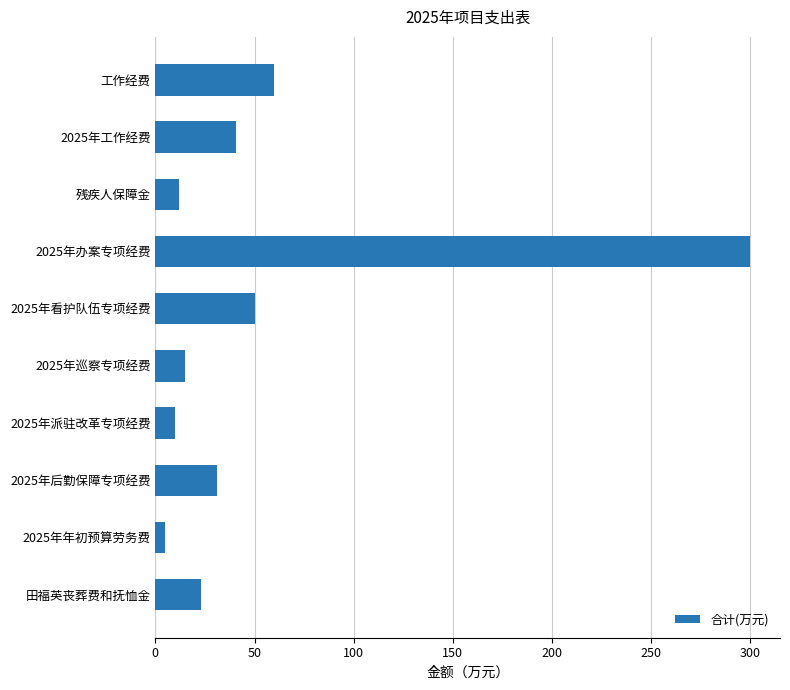

Is it true that the value at 2025年后勤保障专项经费 is 31.2?

True